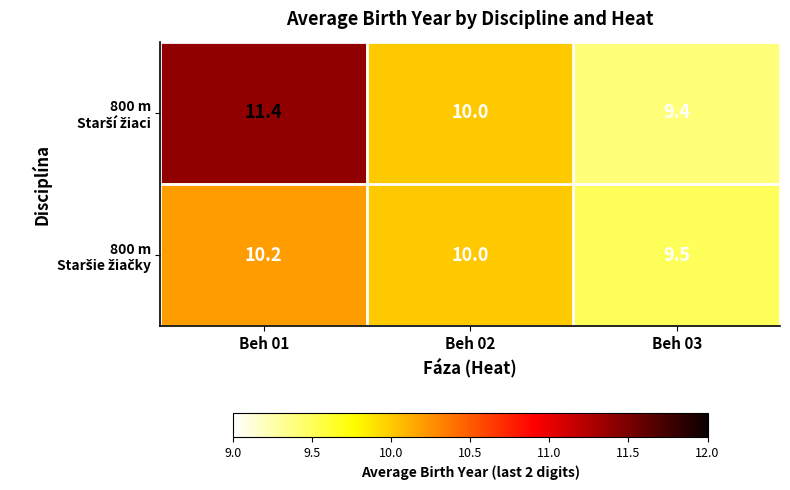

Count the number of categories in the chart.

3